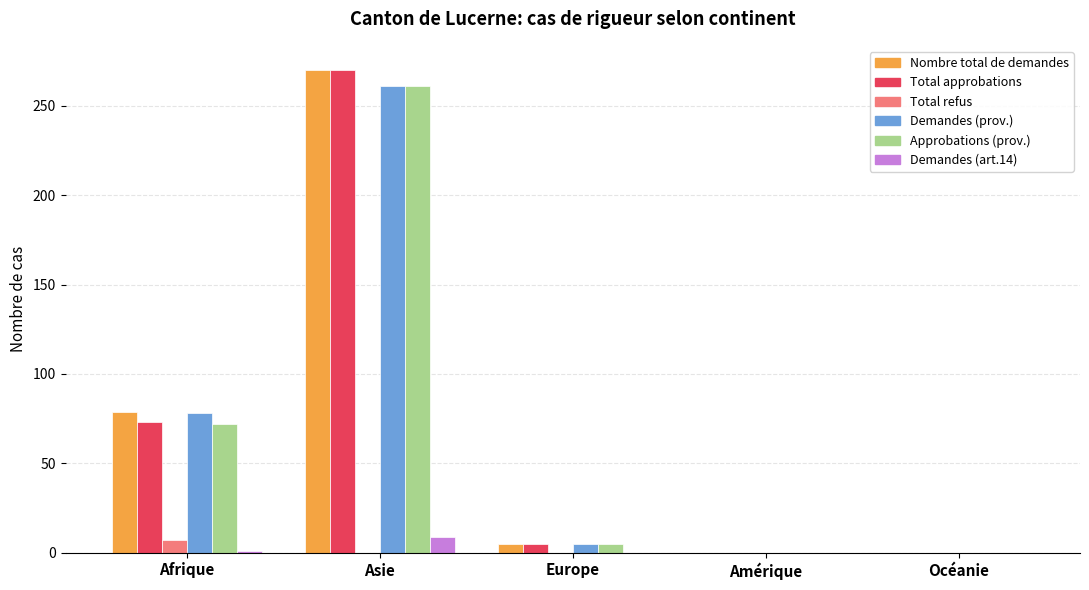

At which category is the sum across all series the highest?

Asie